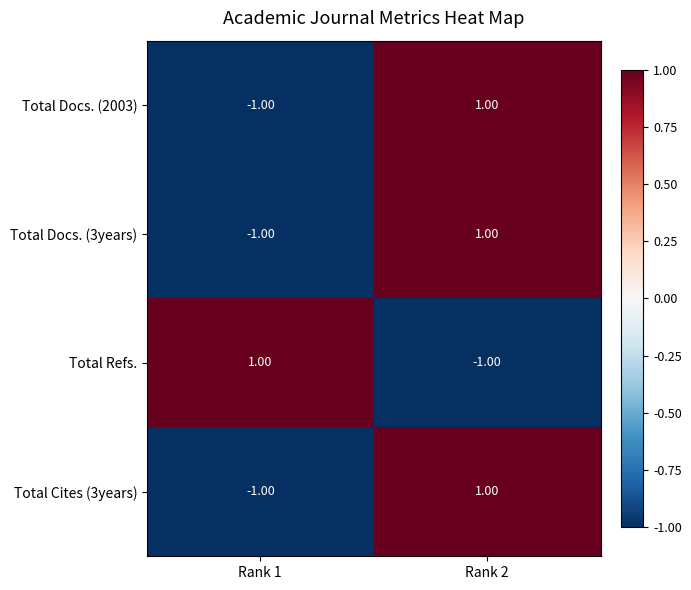

List the labels in order of Total Cites (3years) value, smallest first.

Rank 1, Rank 2